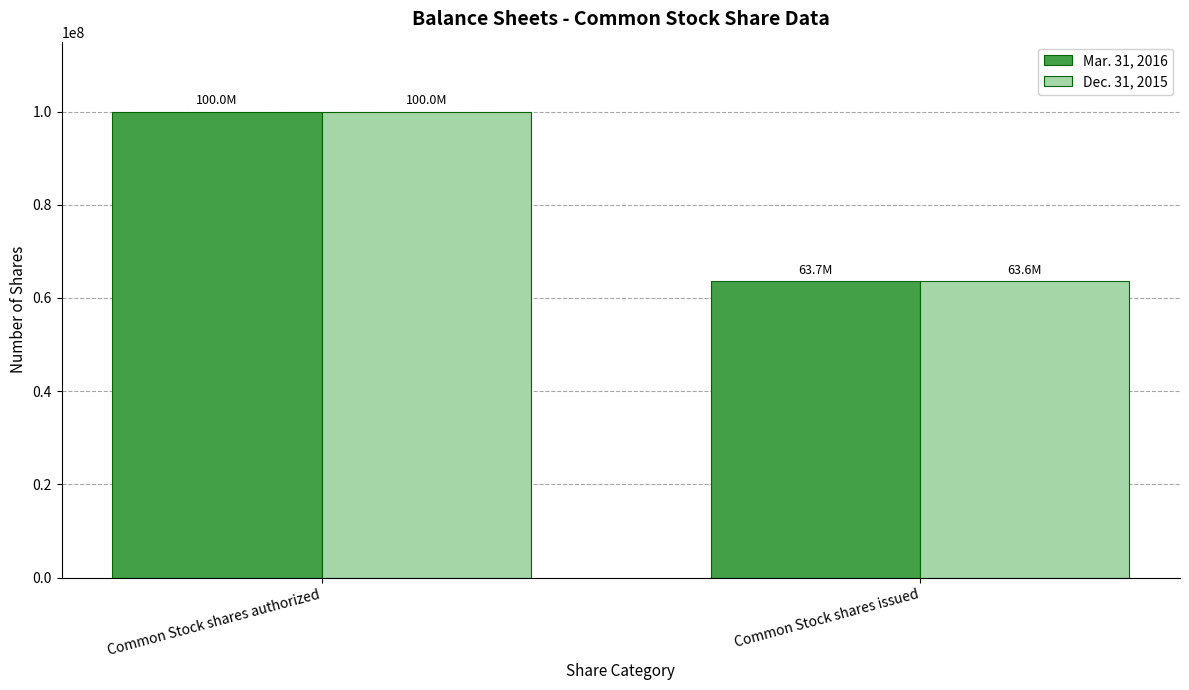

Rank the categories by Mar. 31, 2016 value from highest to lowest.

Common Stock shares authorized, Common Stock shares issued